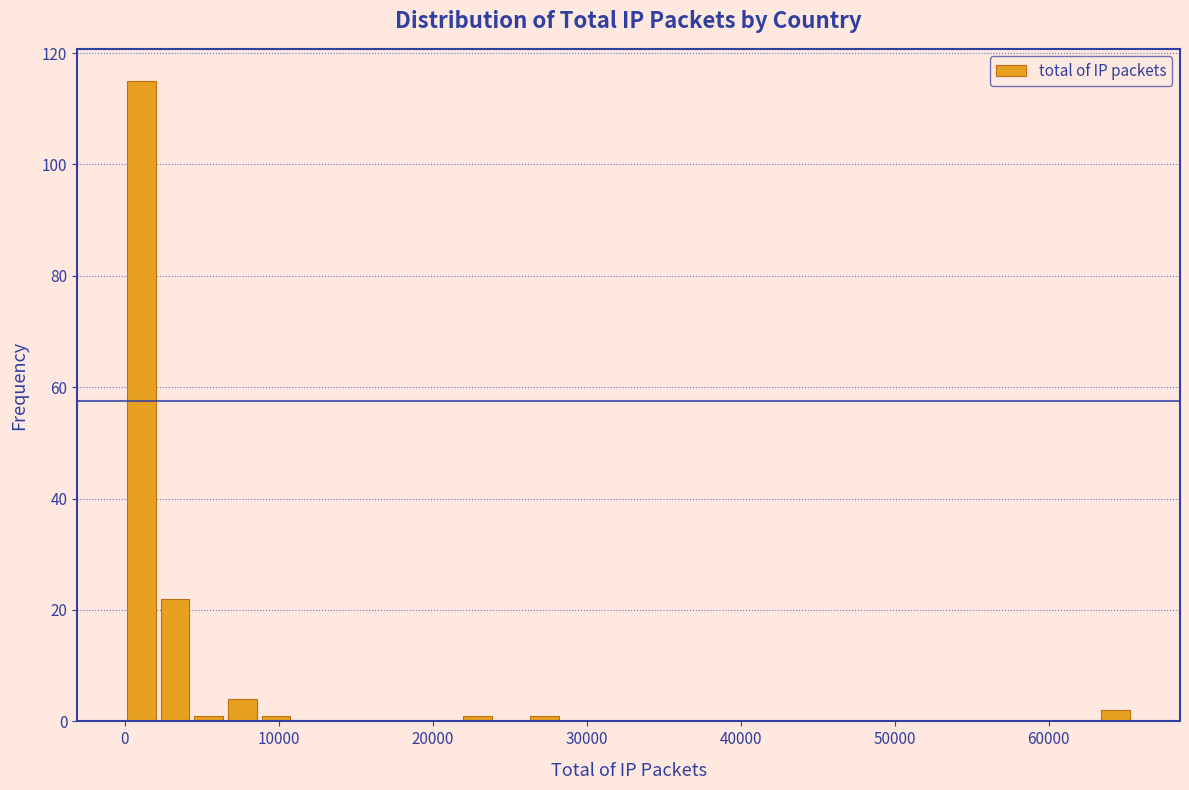

Read against the x-axis, roughly where is the centre of the tallest bar?

1000